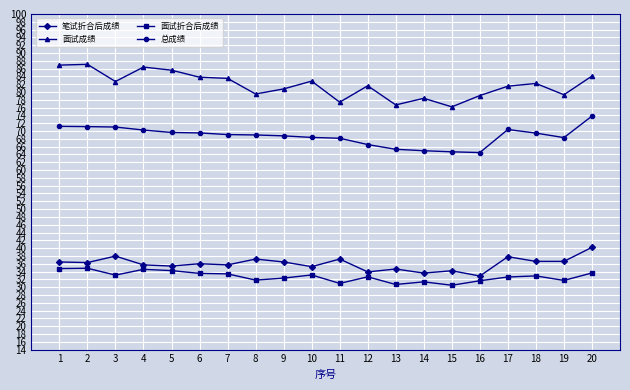

Read the 面试折合后成绩 value at 4.

34.6